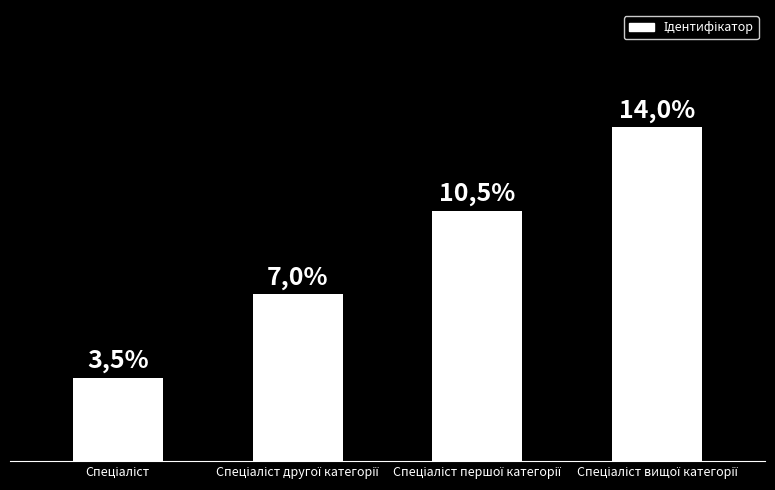

Approximately how many times larger is the value at Спеціаліст другої категорії compared to Спеціаліст вищої категорії?

0.5